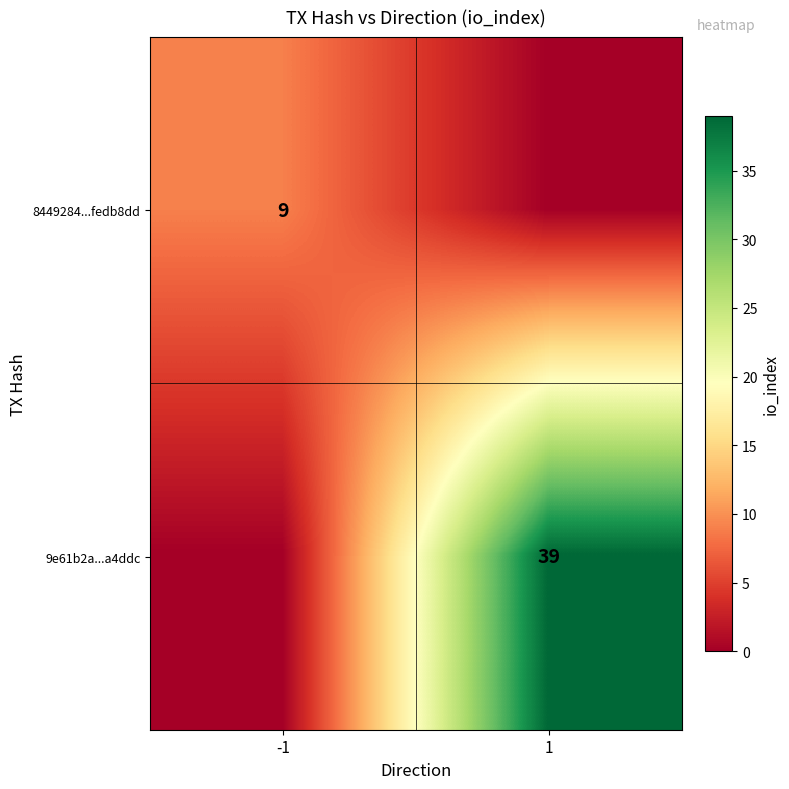

The value of 9e61b2a...a4ddc at 1 is 52. True or false?

False